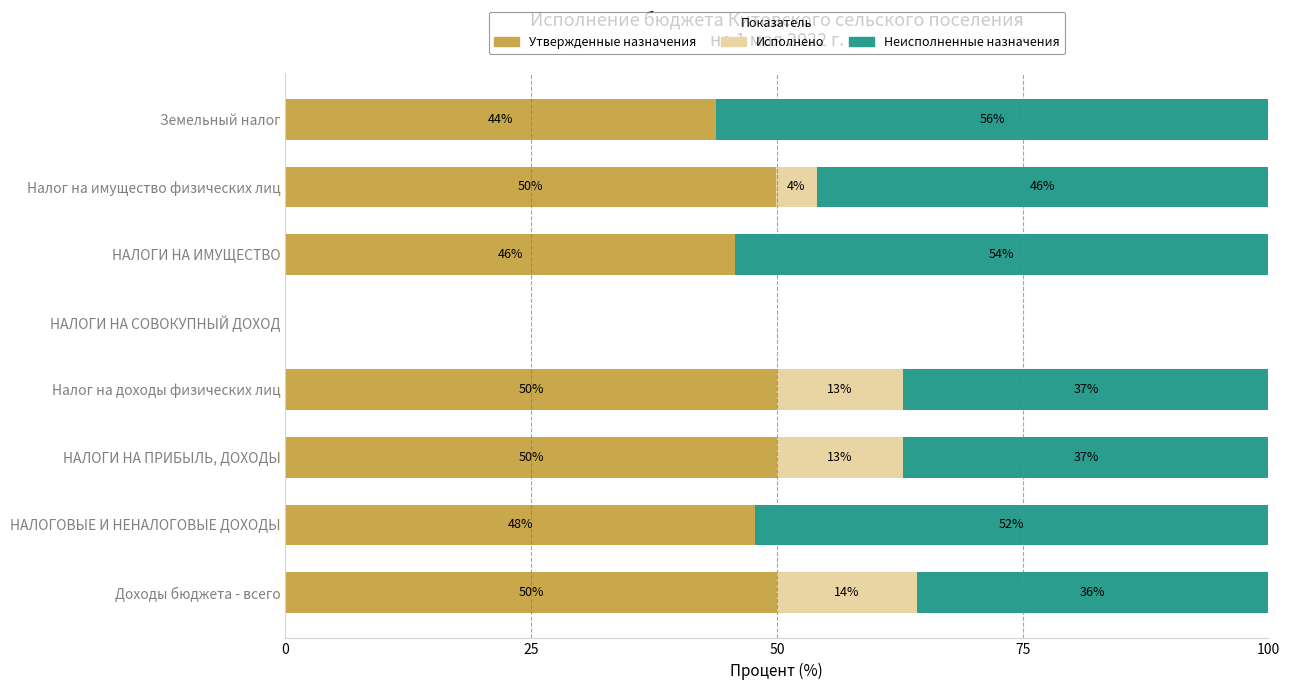

Is it true that Утвержденные назначения equals 0.0 at НАЛОГИ НА СОВОКУПНЫЙ ДОХОД?

True